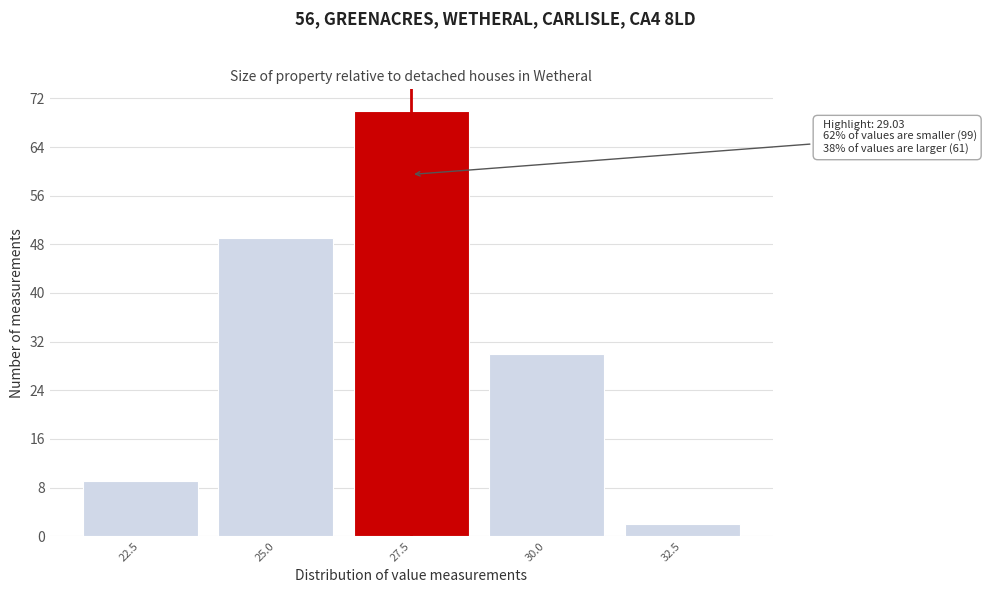

Reading right to left, what are all the values shown in this chart?

32.5=2	30.0=30	27.5=70	25.0=49	22.5=9